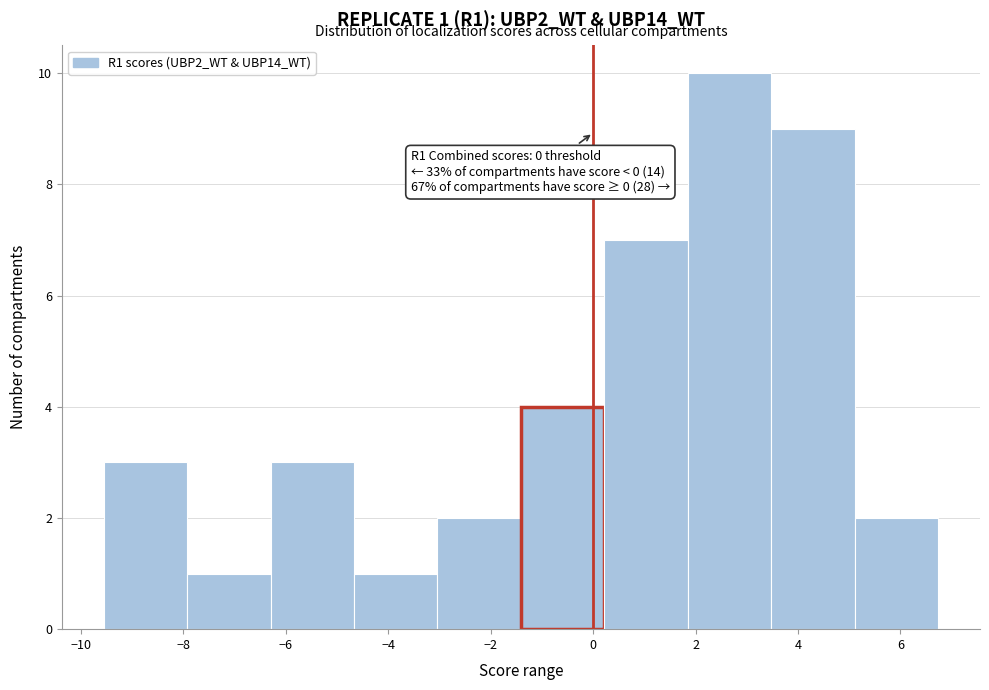

Which range on the x-axis has the tallest bar?

1.8 to 3.4